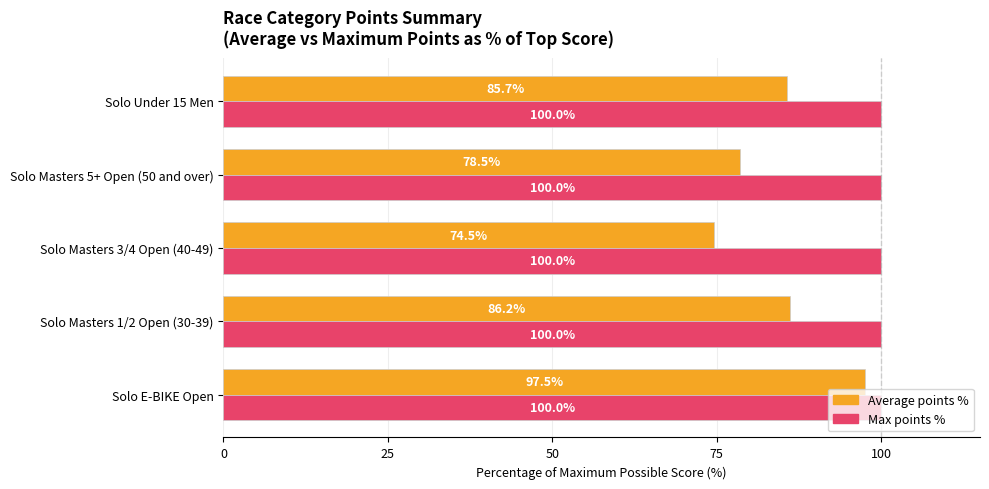

What is the minimum value shown in the chart?

74.5